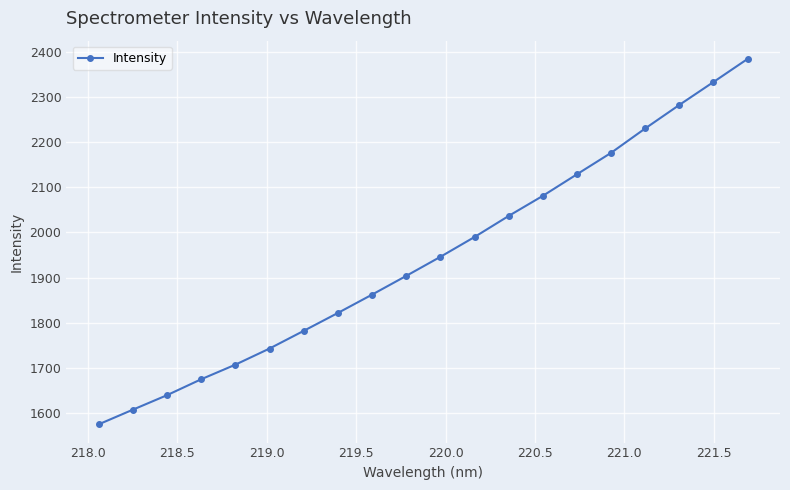

What is the sum of all values?

38903.8